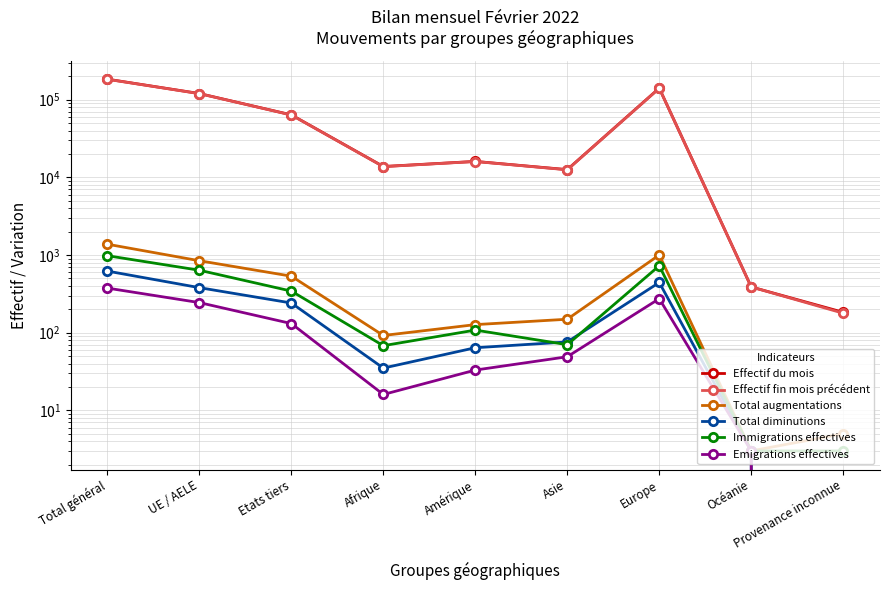

How many lines are shown in the chart?

6